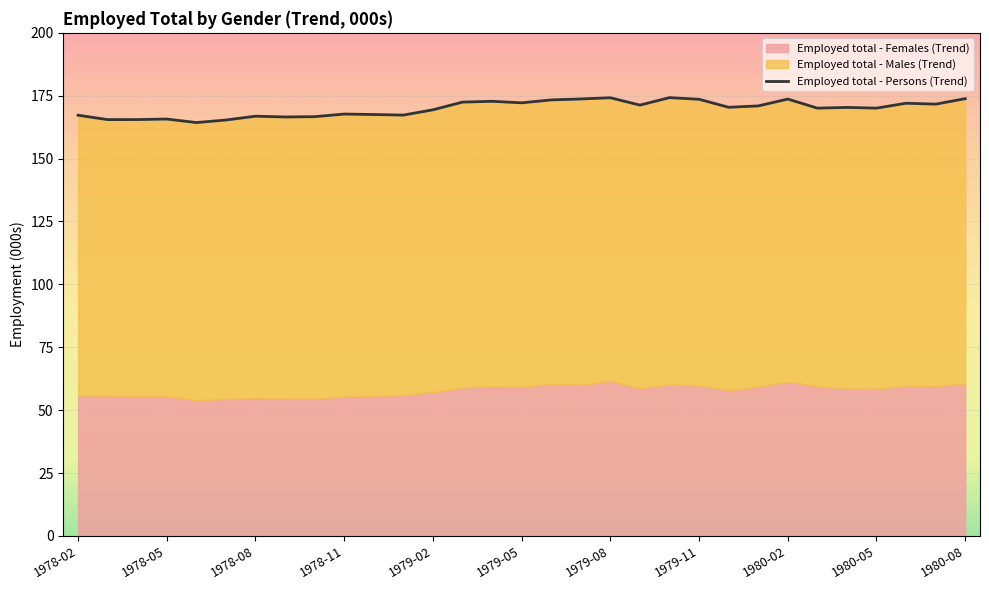

True or false: Employed total - Males (Trend) and Employed total - Females (Trend) intersect in this chart.

False